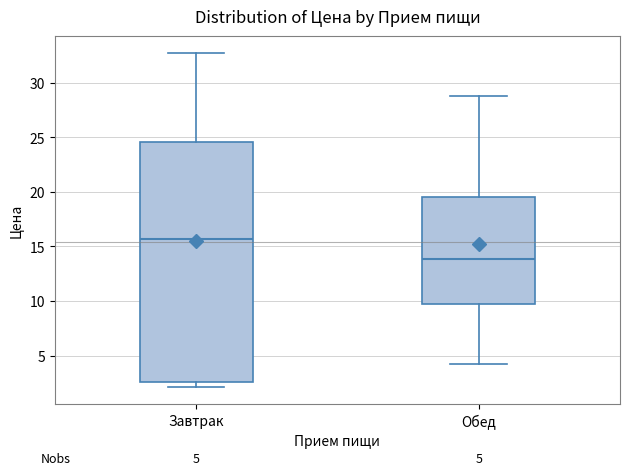

Comparing the boxes themselves (not the whiskers), which one is the tallest?

Завтрак